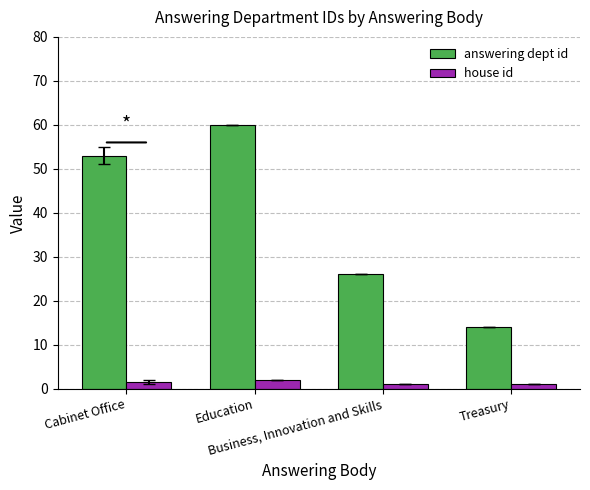

What is the value of the answering dept id bar at the 3rd from the left?

26.0